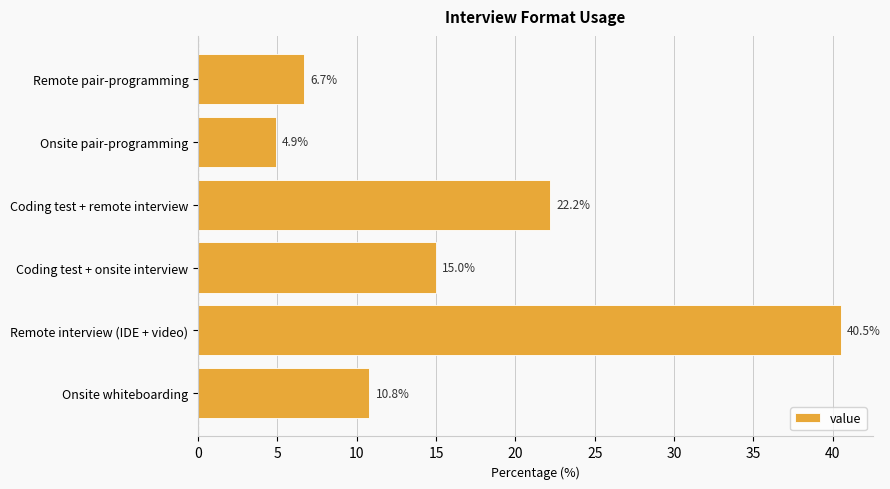

What is the average value?

16.7